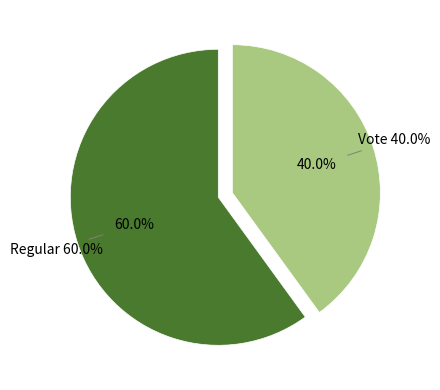

To the nearest percent, what is the combined percentage of Vote and Regular?

100%